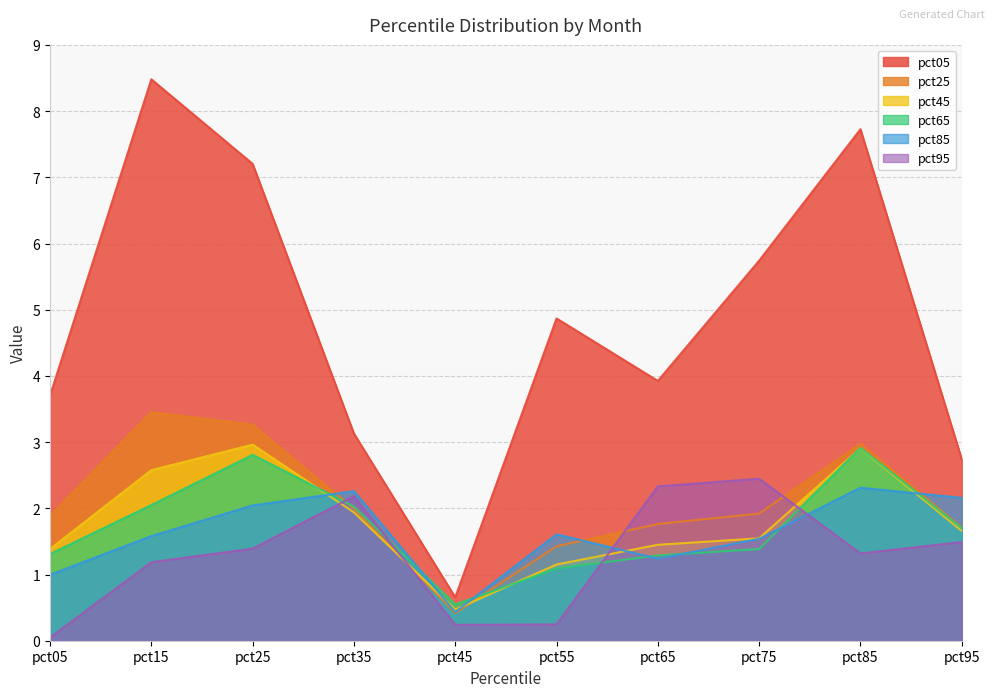

Read the pct95 value at pct75.

2.4